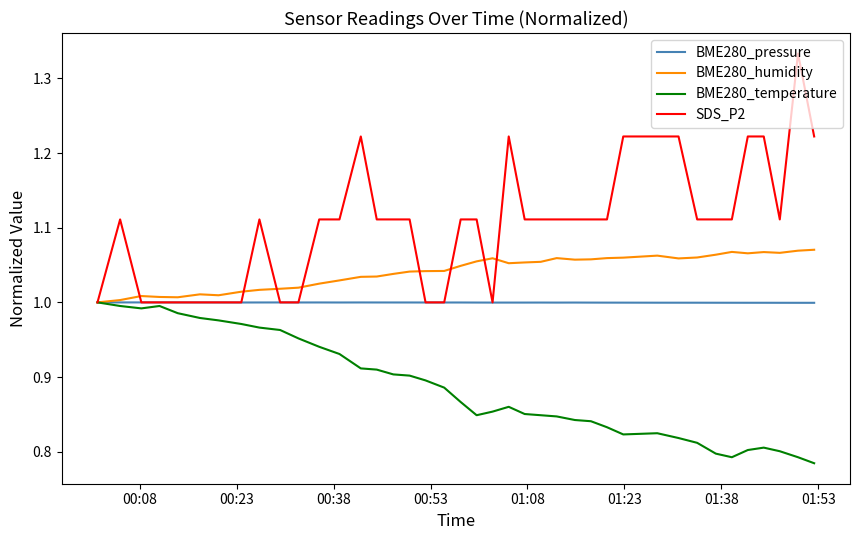

Which series has the widest spread of values?

SDS_P2